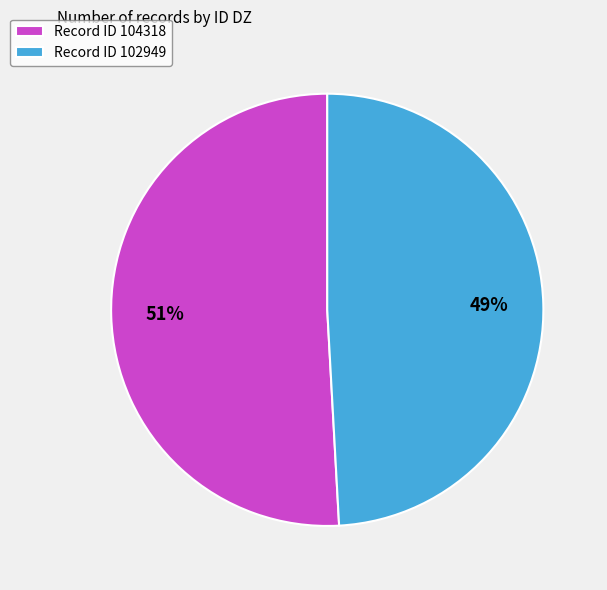

What is the majority slice?

Record ID 104318